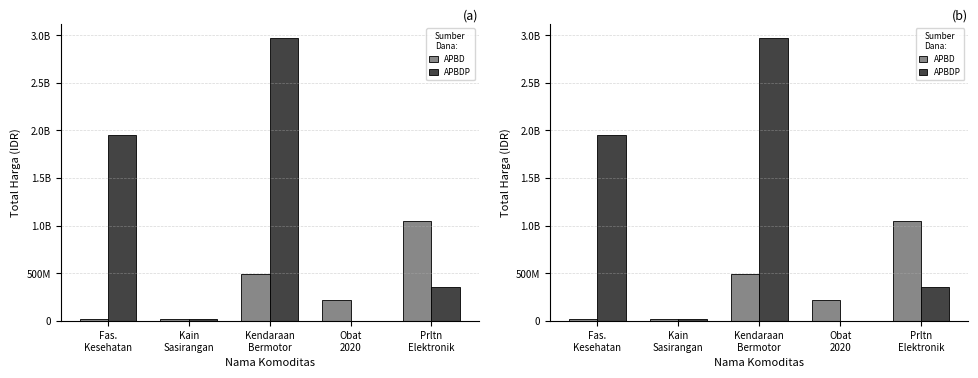

What is the maximum value shown in the chart?

2970562000